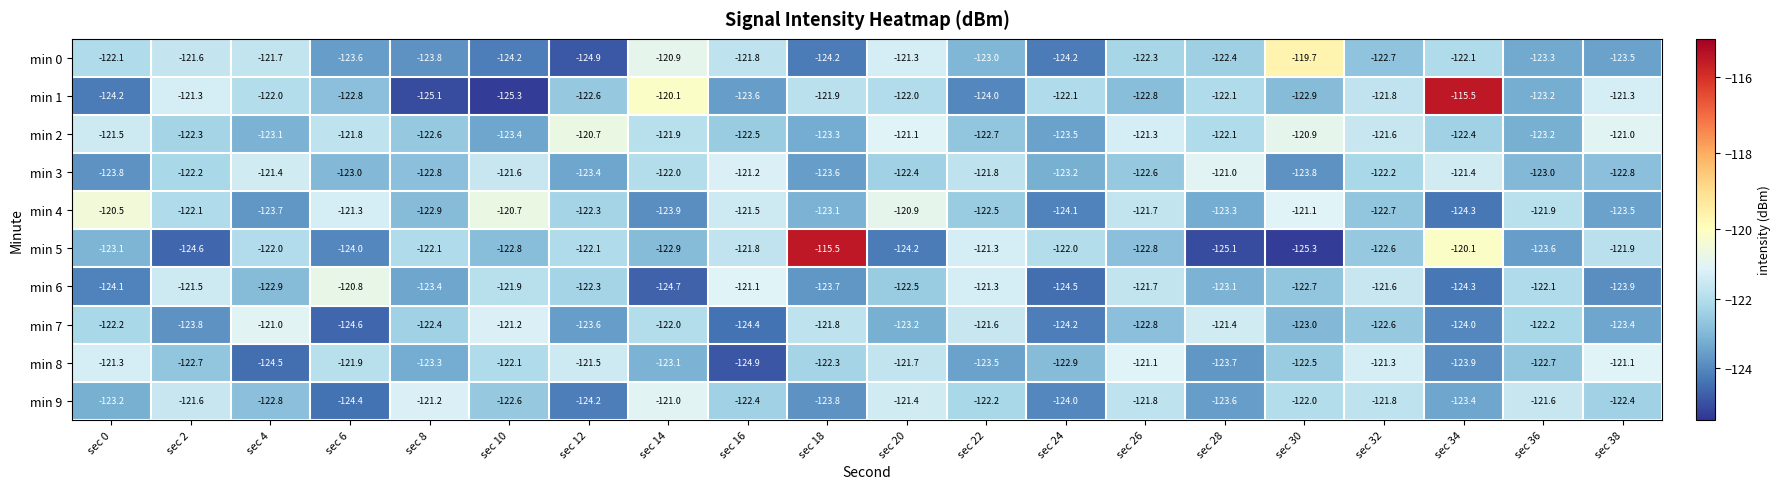

What is the difference between the second highest and minimum values in the min 6 series?

3.6